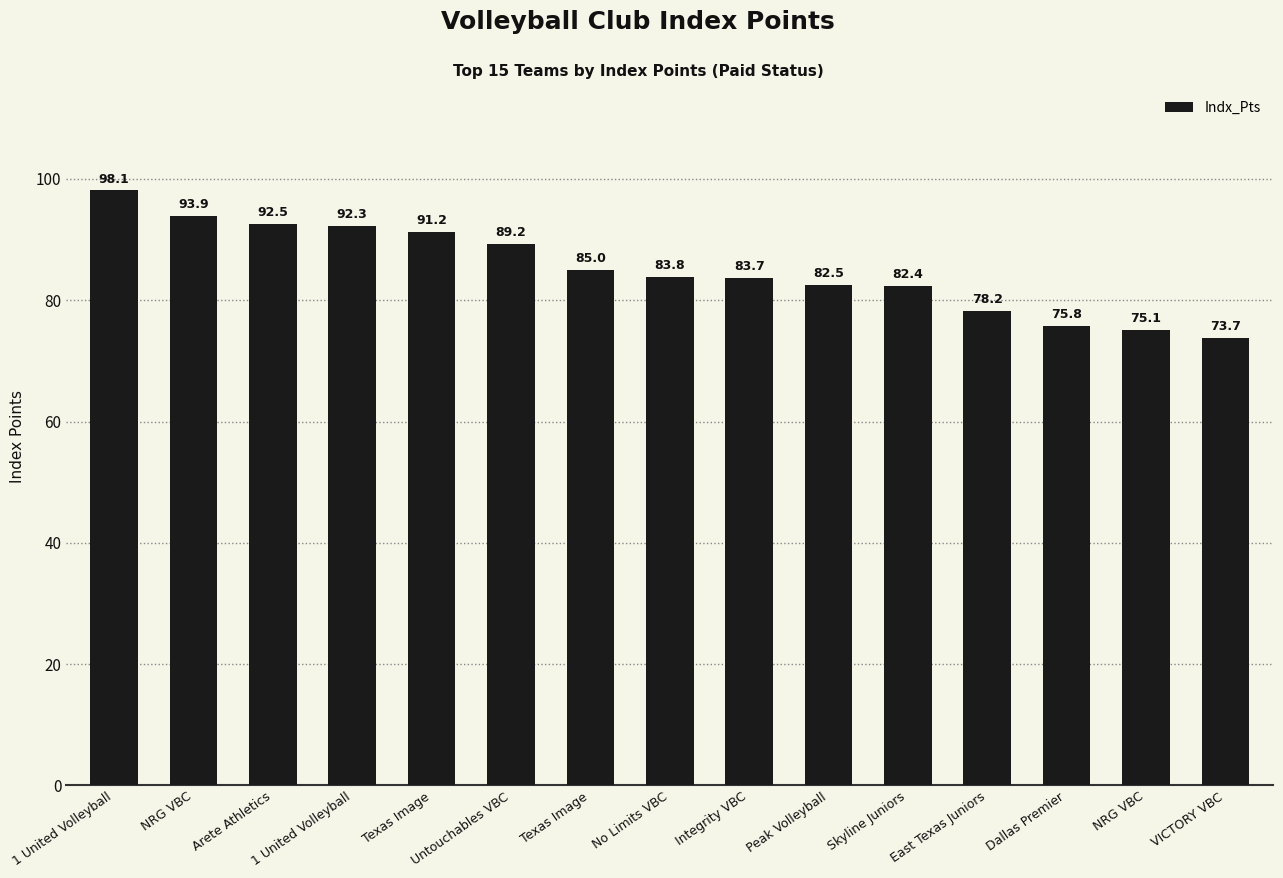

Reading left to right, list all the values displayed in this chart.

98.1	93.9	92.5	92.3	91.2	89.2	85.0	83.8	83.7	82.5	82.4	78.2	75.8	75.1	73.7